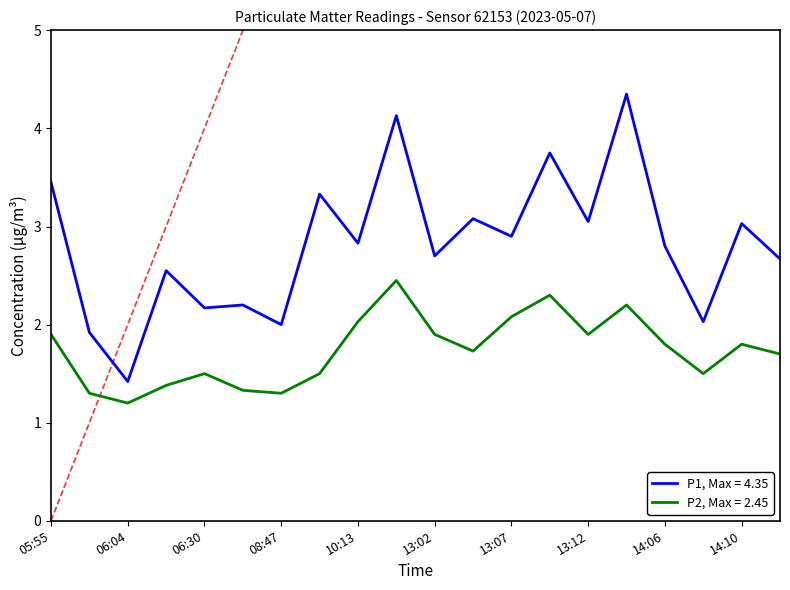

Reading left to right, extract all data points from this chart.

P1: 05:55=3.5	06:01=1.9	06:04=1.4	06:17=2.5	06:30=2.2	06:50=2.2	08:47=2.0	08:53=3.3	10:13=2.8	11:26=4.1	13:02=2.7	13:04=3.1	13:07=2.9	13:09=3.8	13:12=3.0	13:14=4.3	14:06=2.8	14:08=2.0	14:10=3.0	14:13=2.7
P2: 05:55=1.9	06:01=1.3	06:04=1.2	06:17=1.4	06:30=1.5	06:50=1.3	08:47=1.3	08:53=1.5	10:13=2.0	11:26=2.5	13:02=1.9	13:04=1.7	13:07=2.1	13:09=2.3	13:12=1.9	13:14=2.2	14:06=1.8	14:08=1.5	14:10=1.8	14:13=1.7